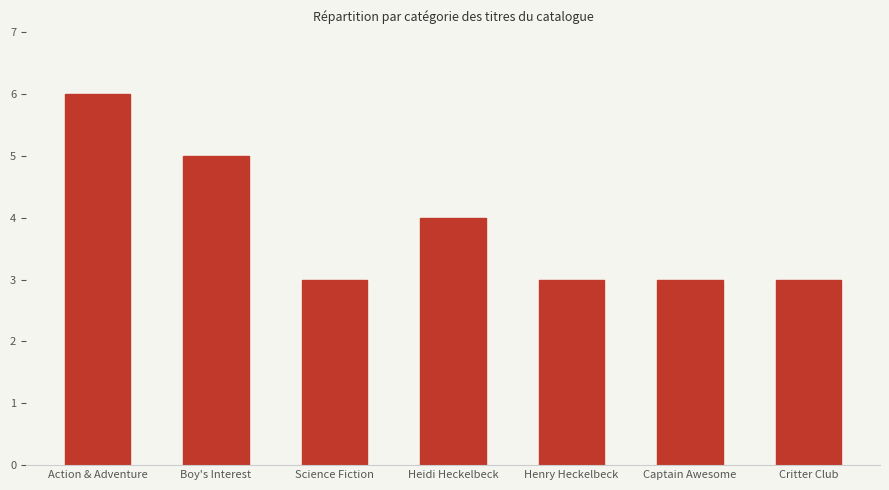

Which category has the highest value across all series?

Action & Adventure